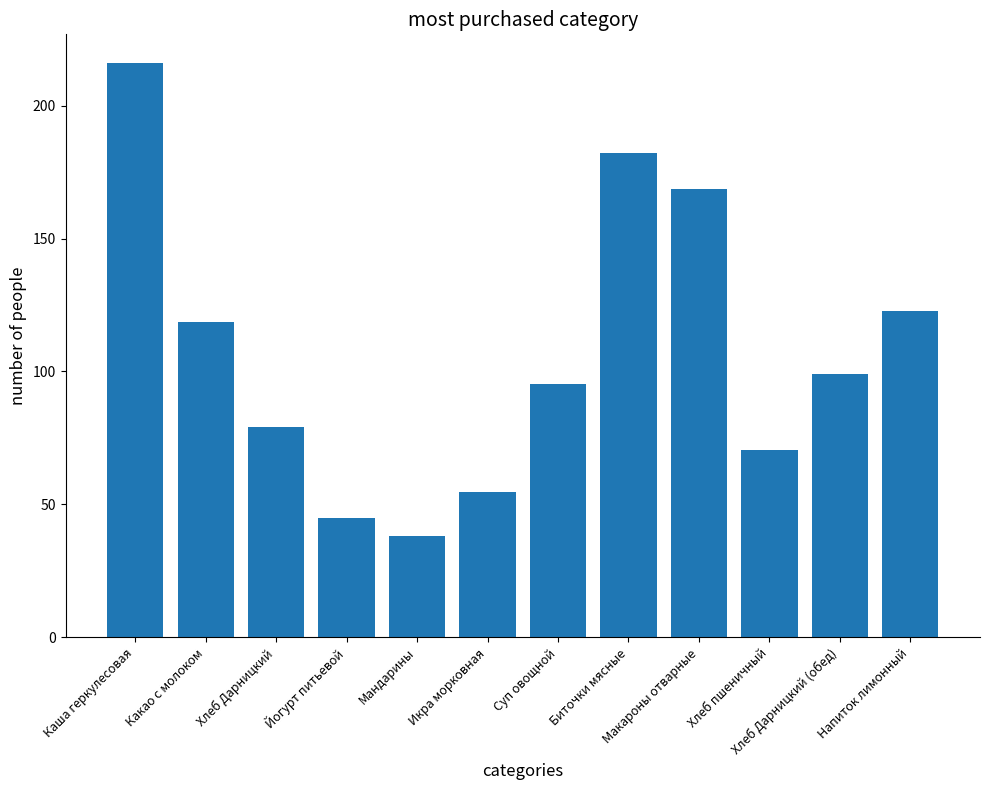

What is the difference between the maximum and minimum values?

178.0